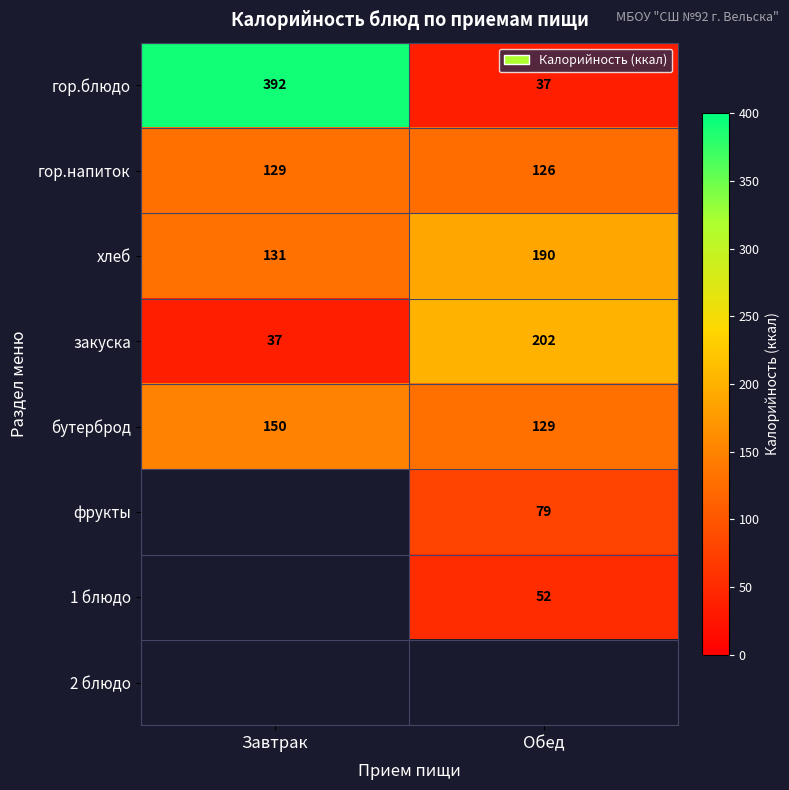

What is the average value of the бутерброд series?

140